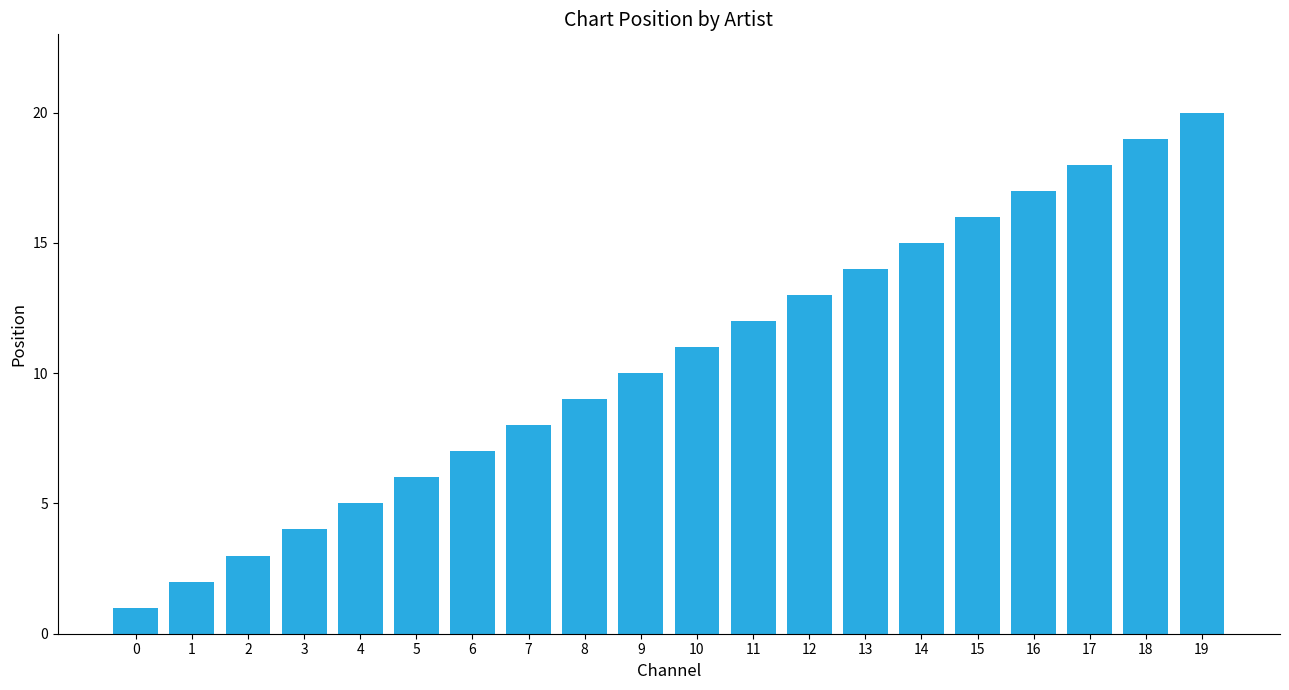

What is the difference between the maximum and second lowest values?

18